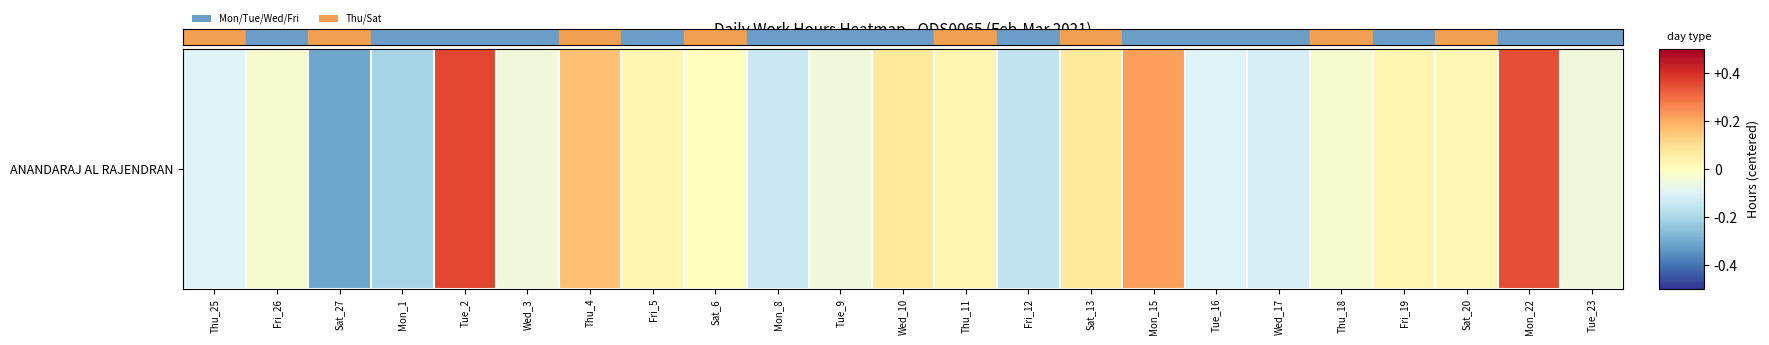

What is the difference between the second highest and minimum values?

0.7